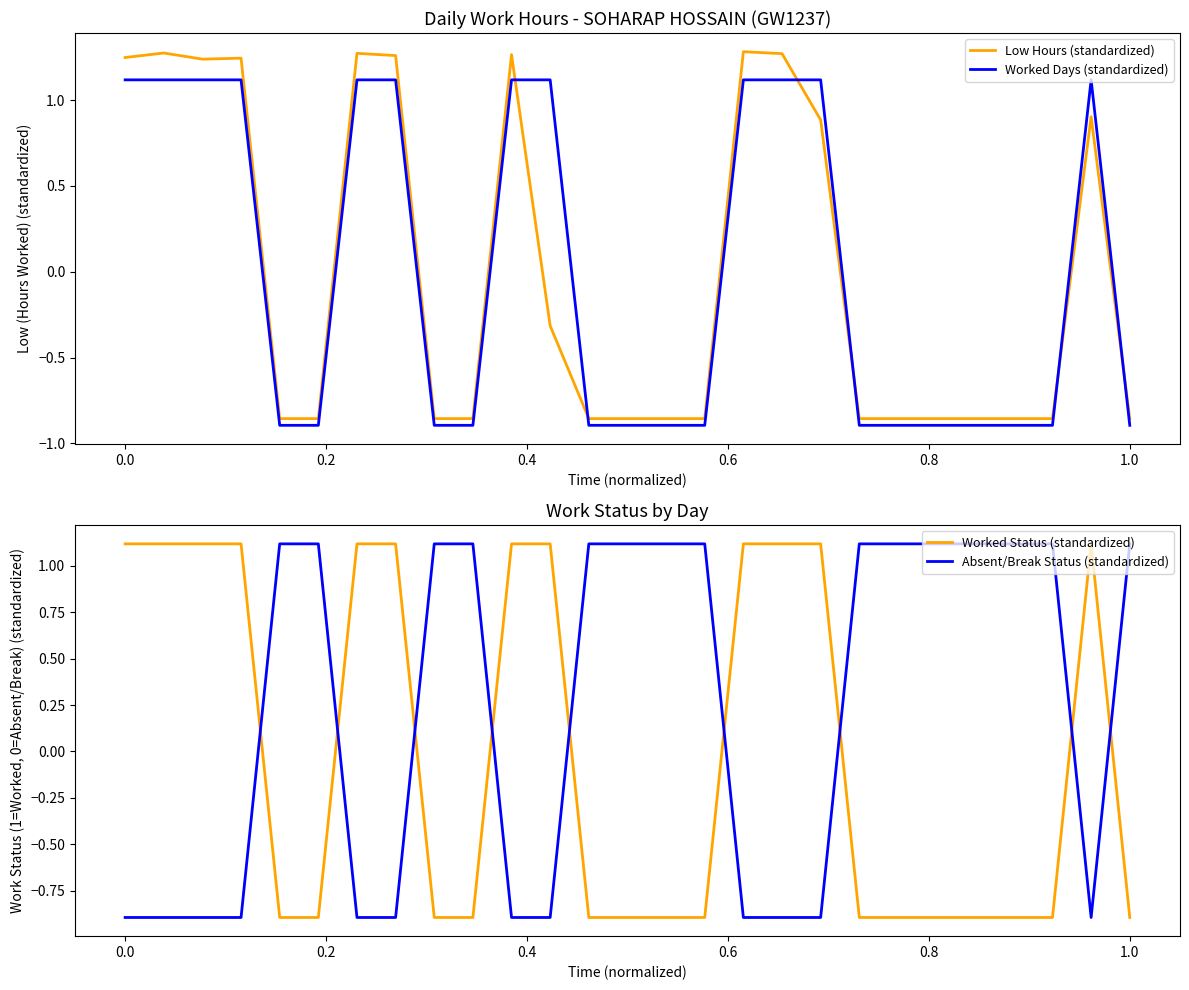

True or false: Worked Days (standardized) and Low Hours (standardized) intersect in this chart.

True